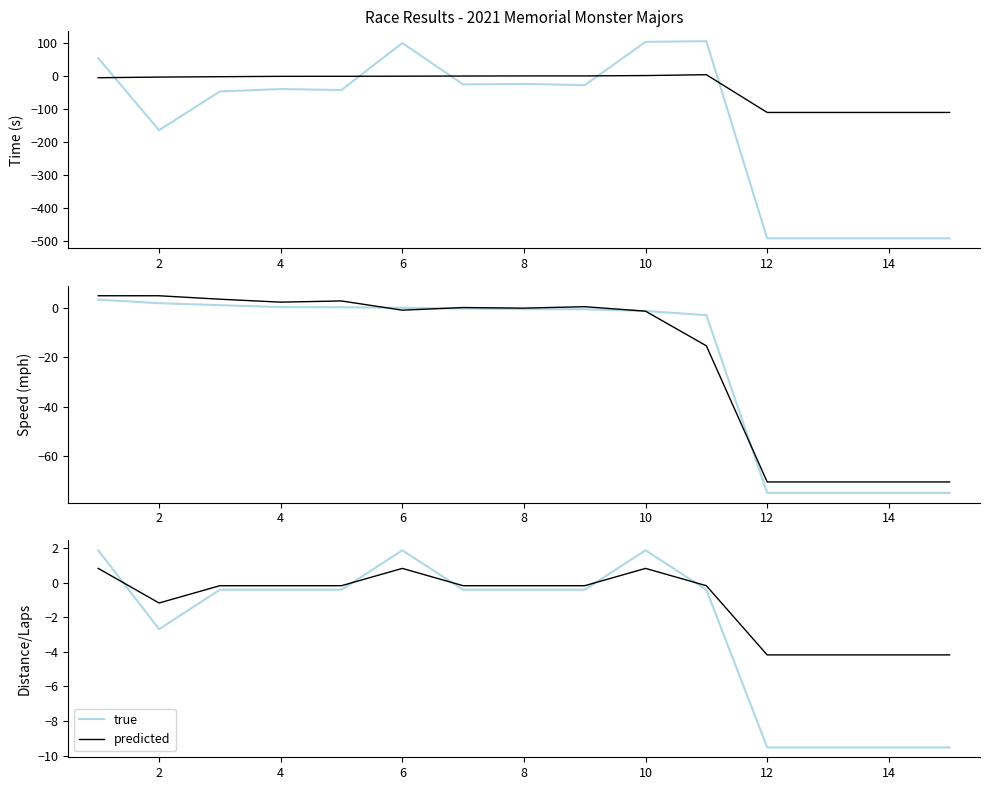

True or false: predicted has more than 0 interior local peaks.

True